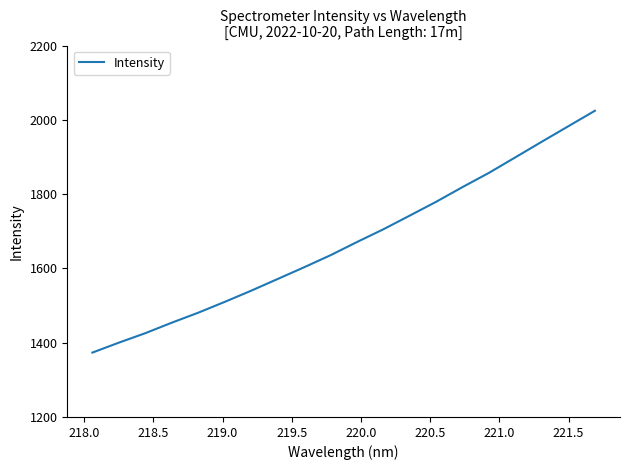

How many distinct data groups are displayed?

1